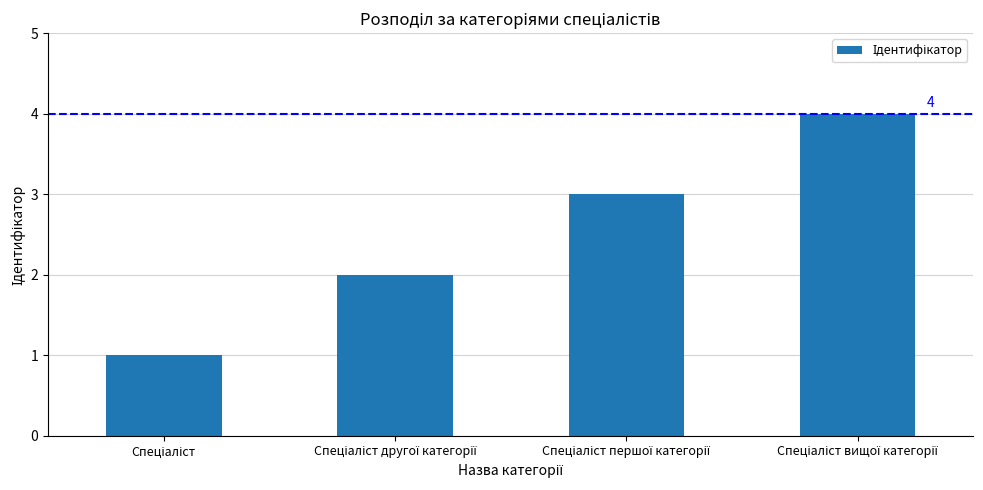

What is the difference between the maximum and minimum values?

3